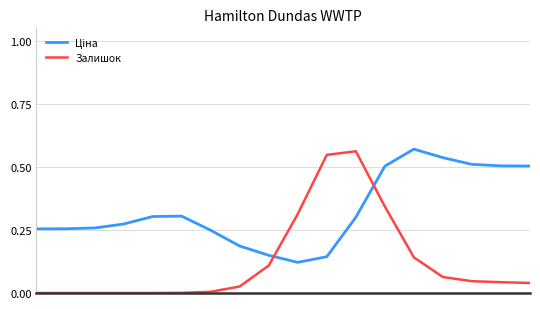

Which series has the largest range (max minus min)?

Залишок